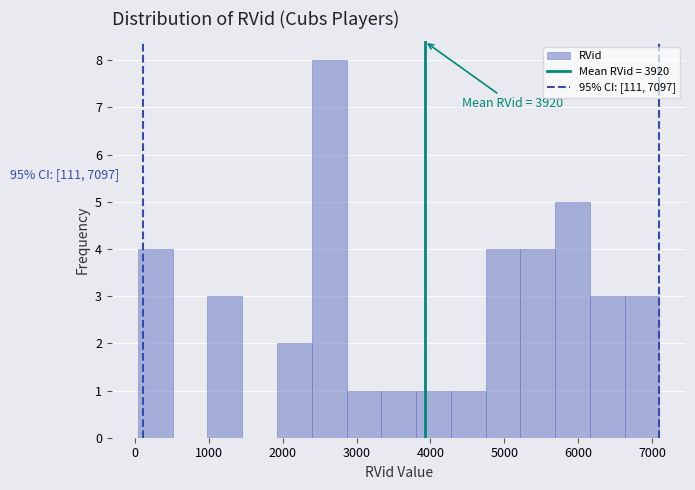

Over which range of the x-axis is the bar tallest?

2400 to 2900